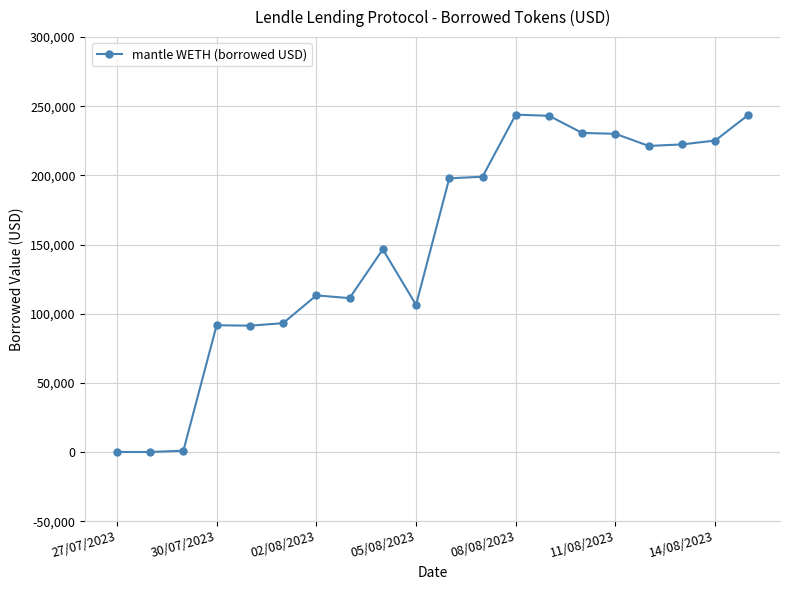

What is the average value?

150600.0